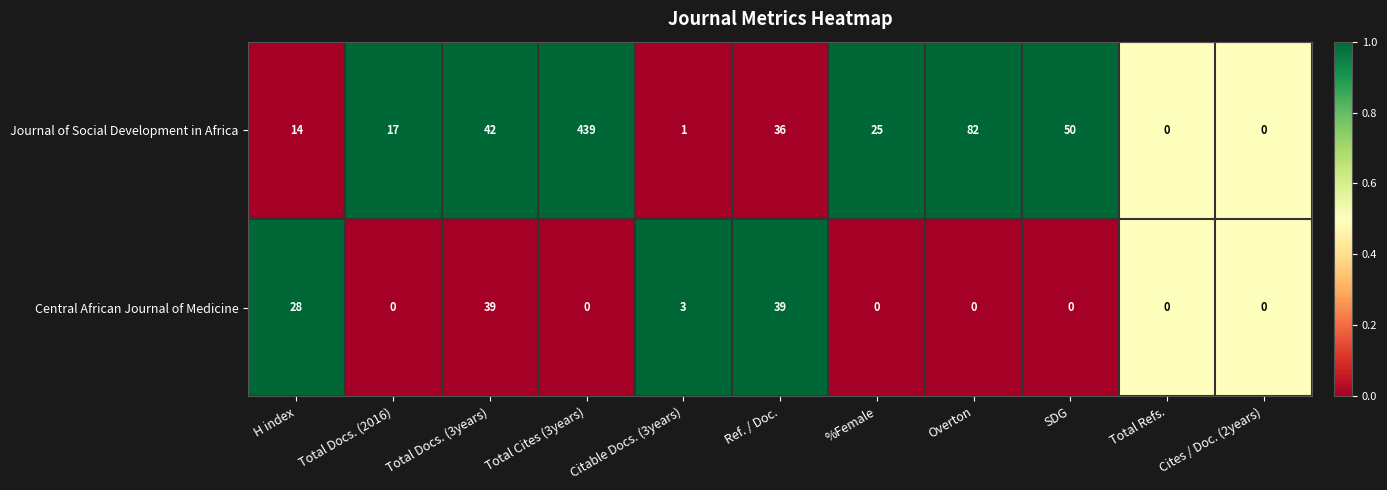

Which series has the largest range (max minus min)?

Journal of Social Development in Africa